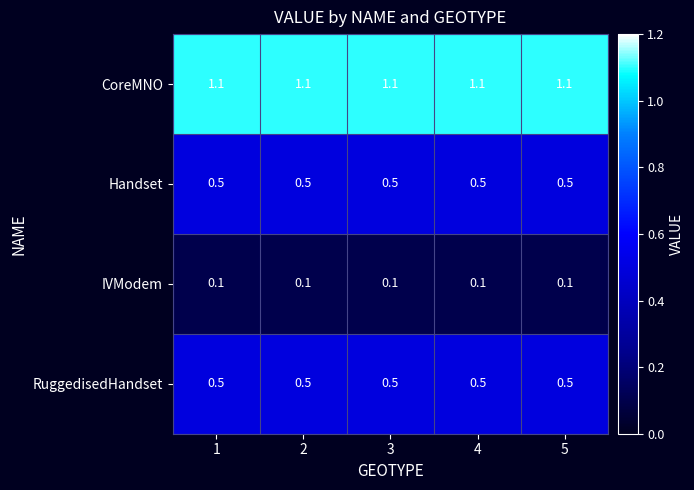

The value of CoreMNO at 2 is 1.1. True or false?

True